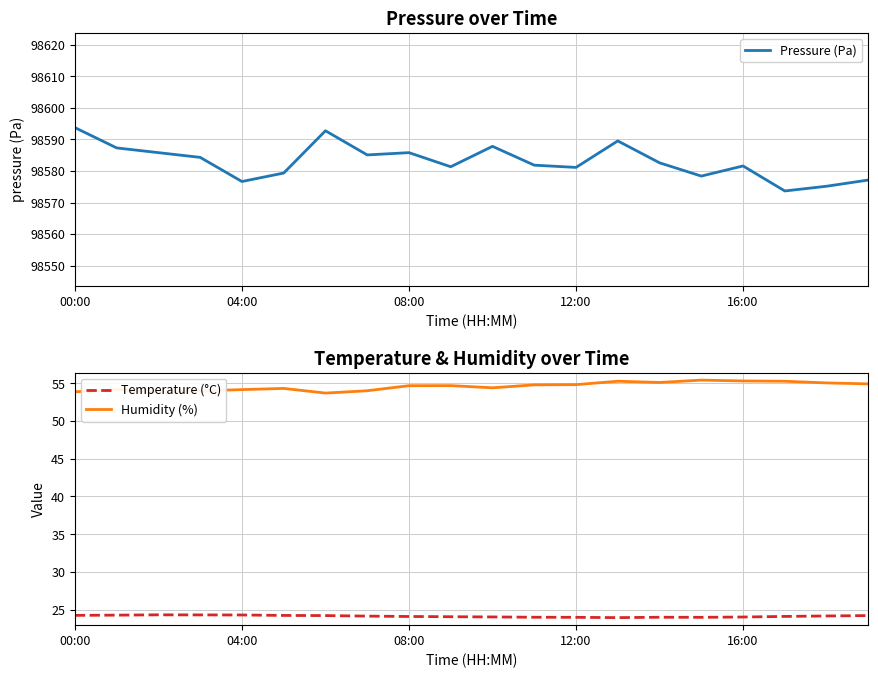

The Pressure (Pa) series shows 68901.3 at 04:00. True or false?

False